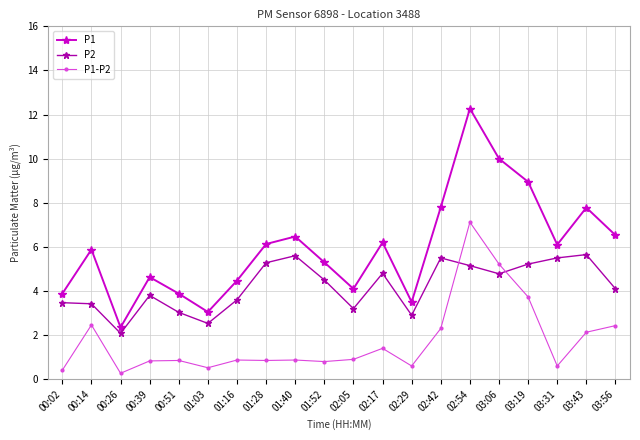

What are all the series names shown in the legend?

P1, P2, P1-P2